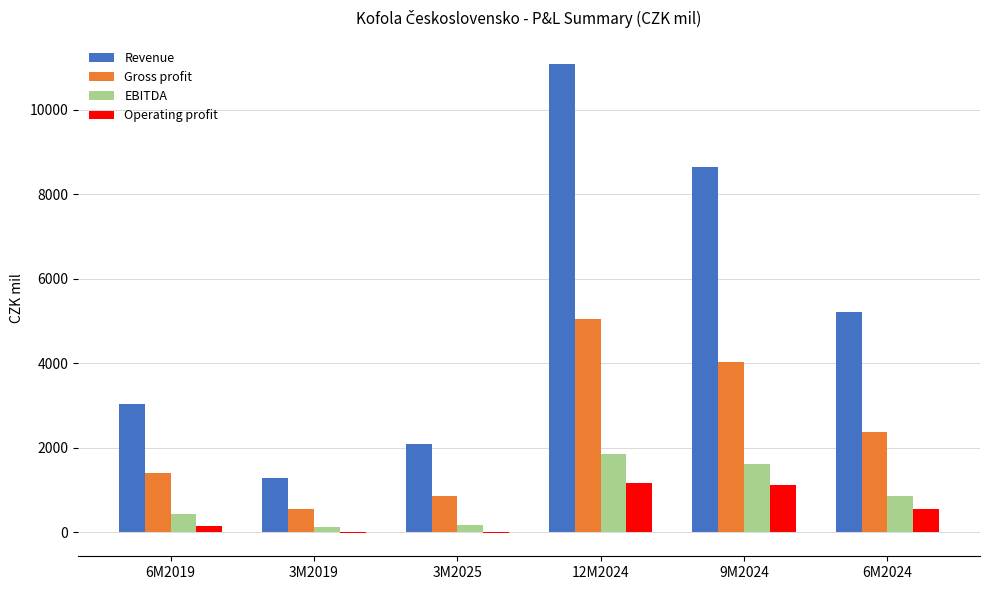

The value of EBITDA at 6M2019 is 424.7. True or false?

True